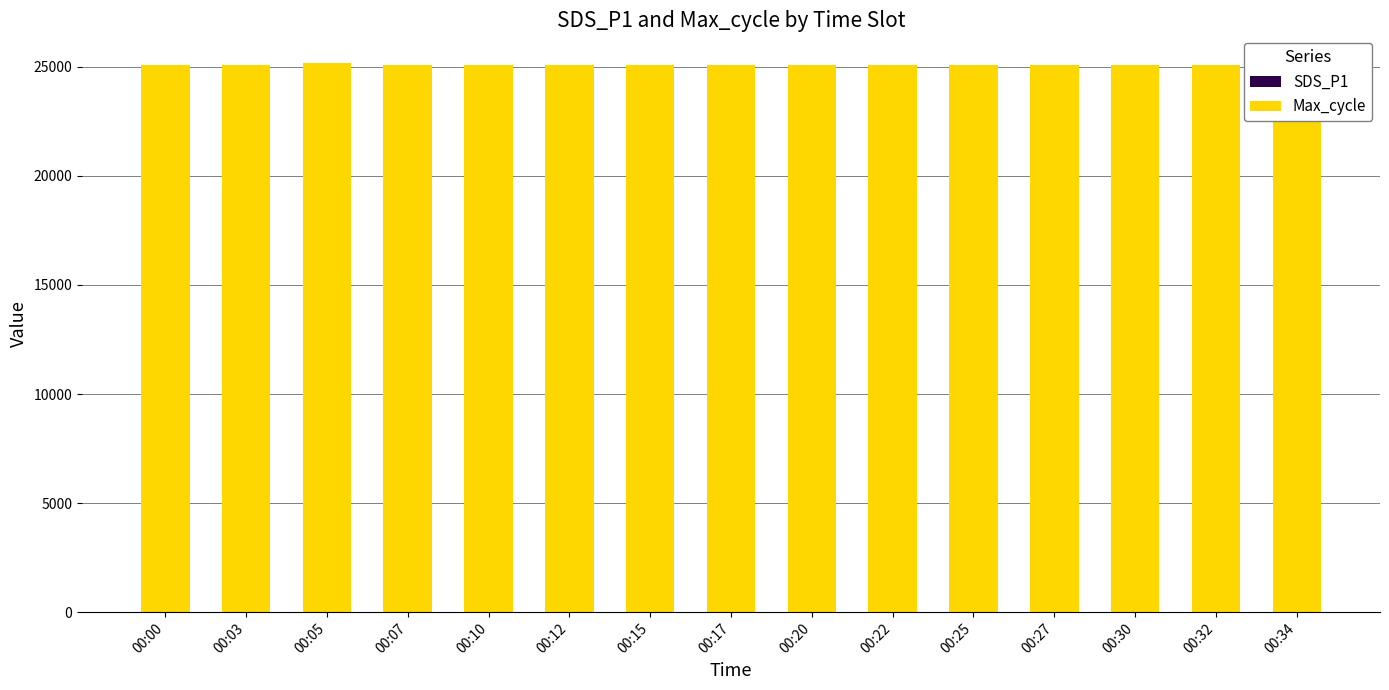

Where is SDS_P1 nearest to the value 22?

00:20